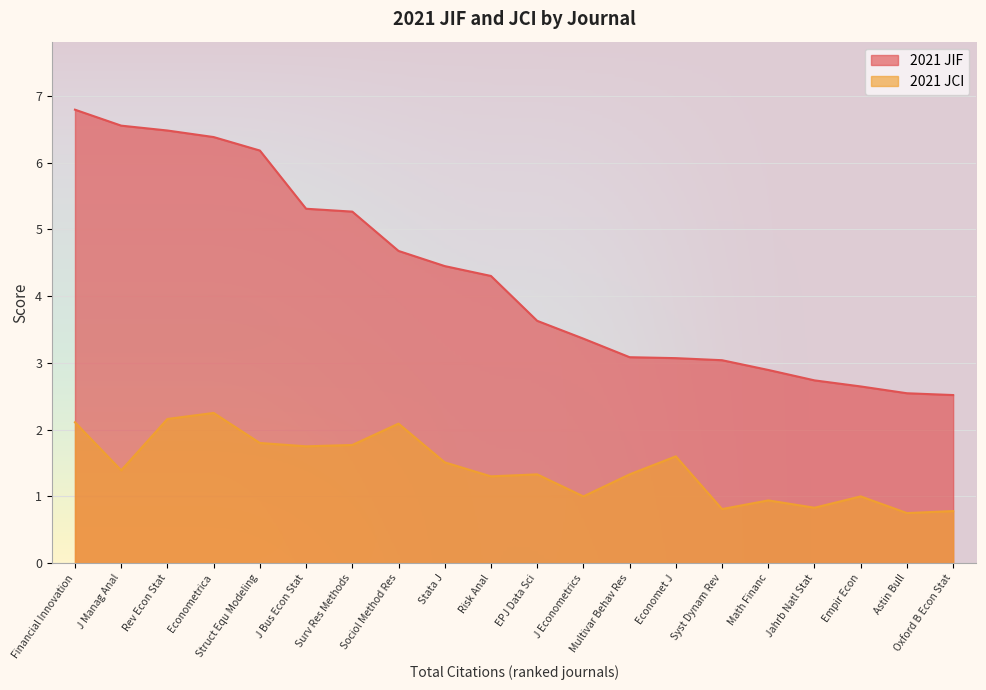

At which label is 2021 JCI closest to 1?

J Econometrics